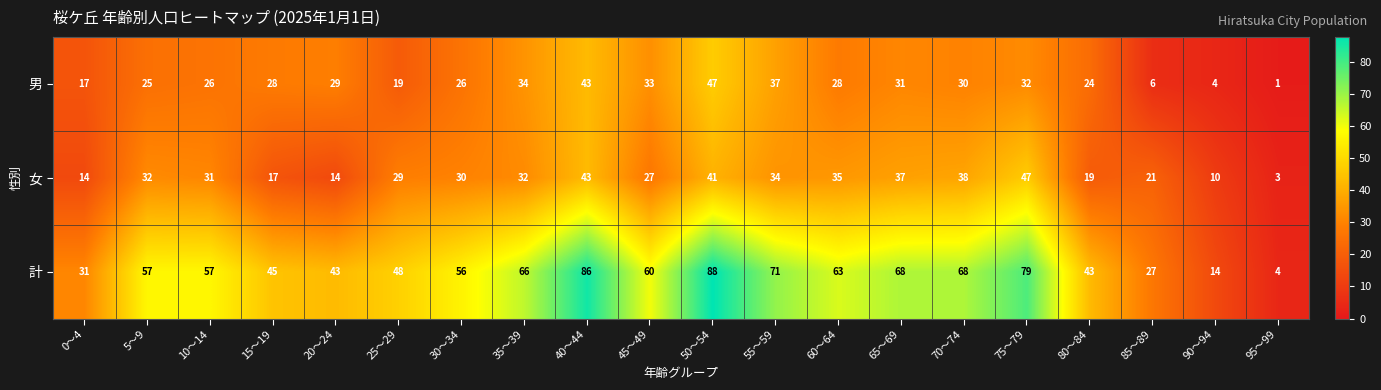

What is the approximate value of 男 at 50～54?

47